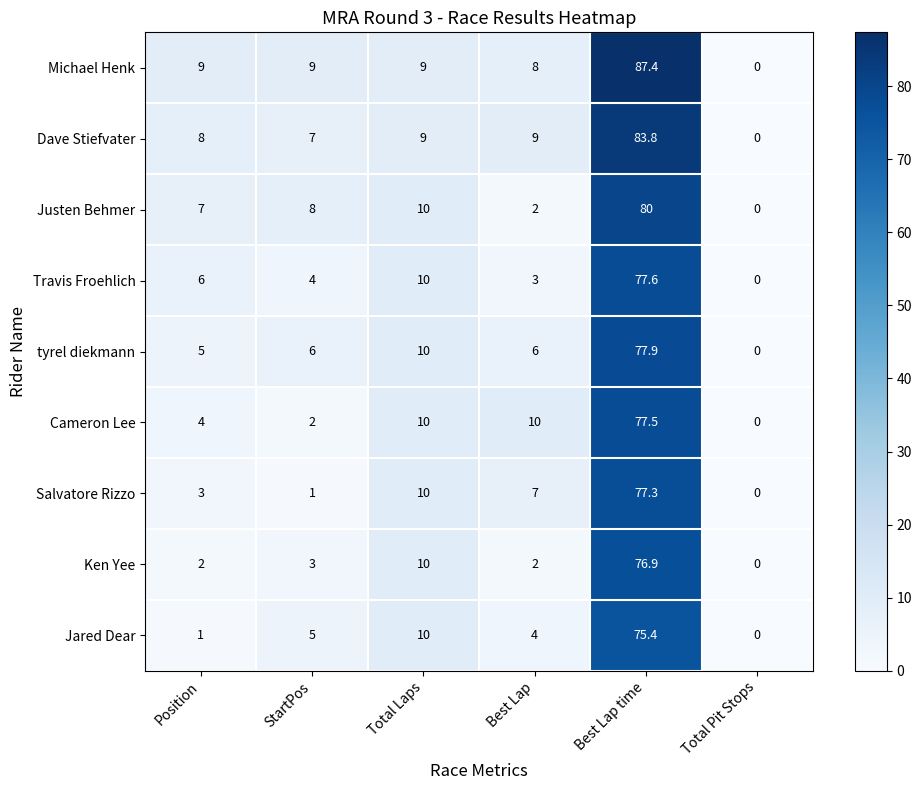

Rank the categories by Justen Behmer value from lowest to highest.

Total Pit Stops, Best Lap, Position, StartPos, Total Laps, Best Lap time